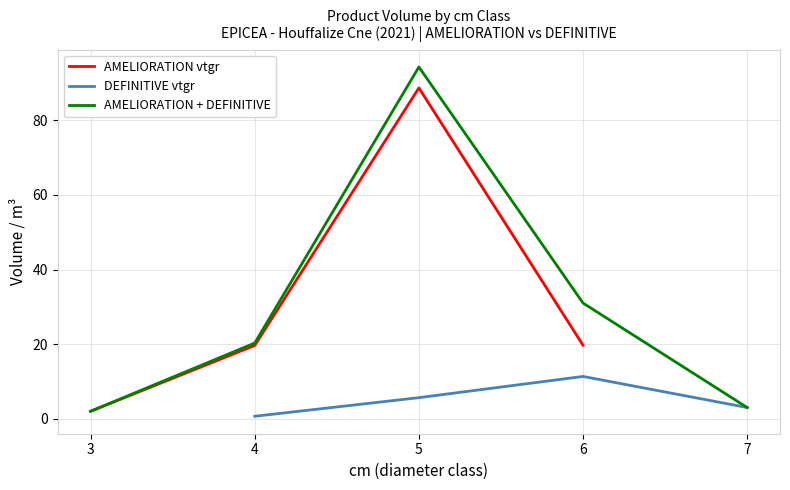

True or false: produit_nbre has a value of 0.4 at 4.

False